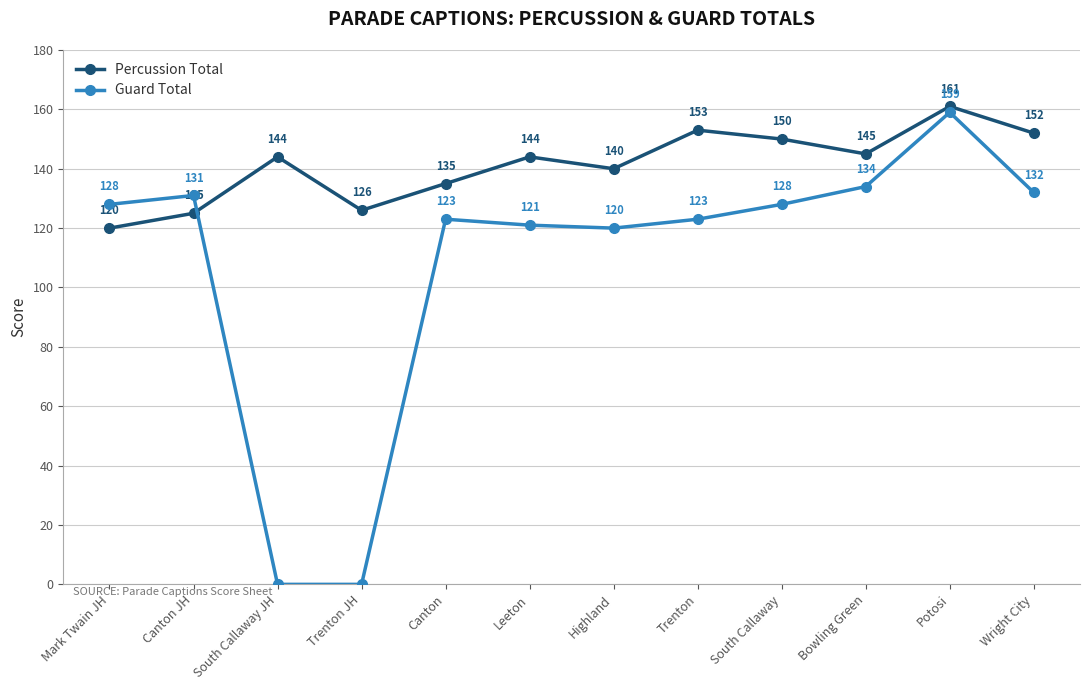

Which category has the lowest value in the Percussion Total series?

Mark Twain JH